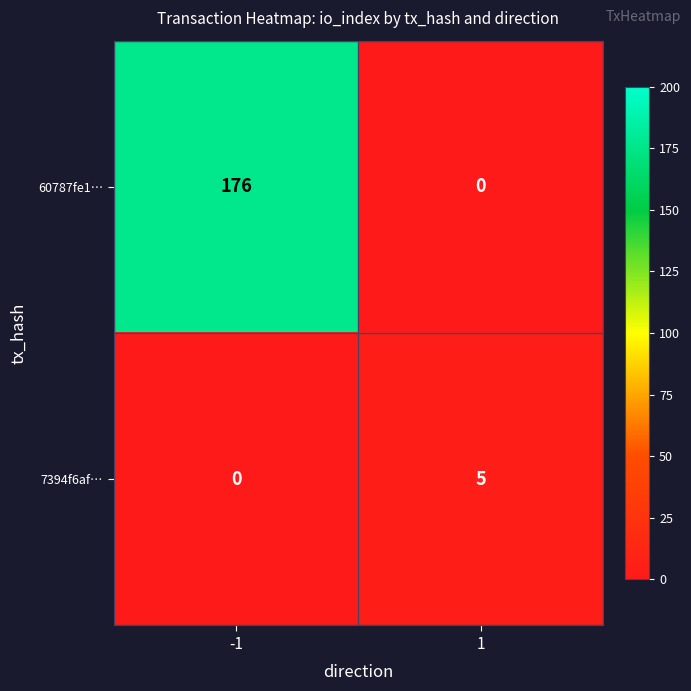

Read the 60787fe1… value at -1, to the nearest 5.

175